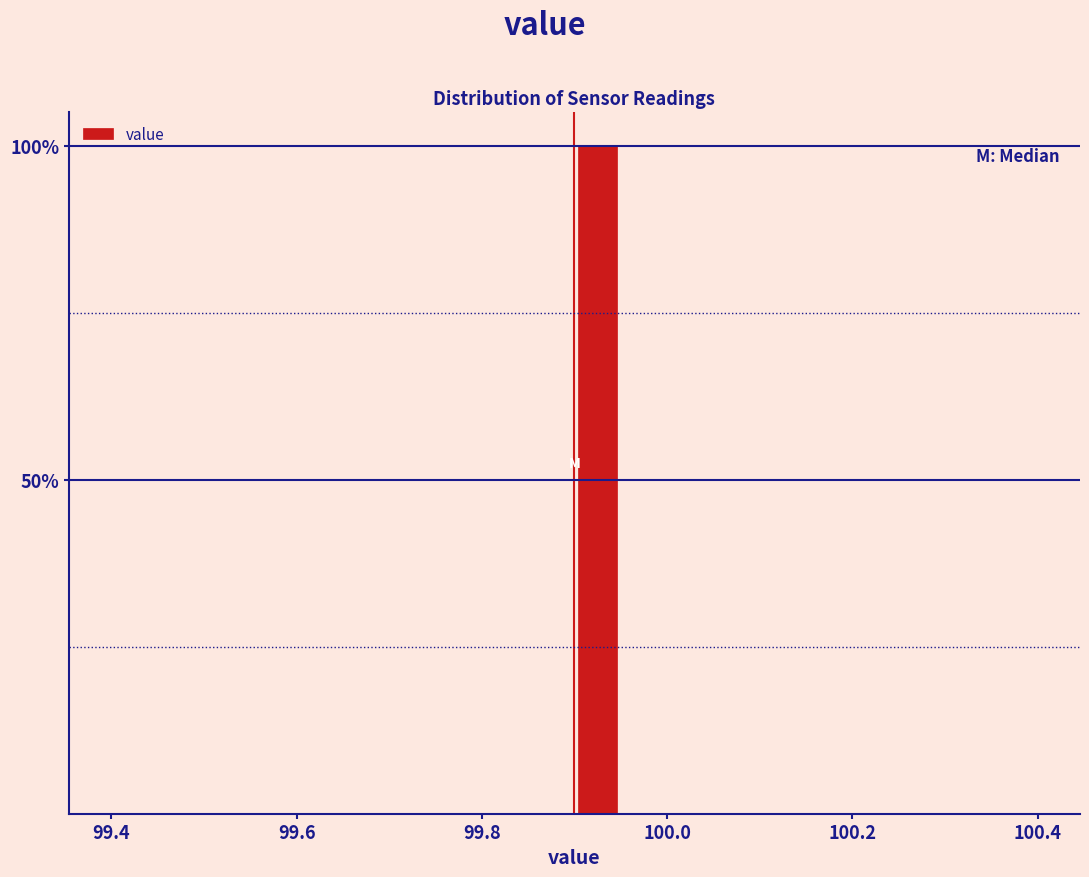

Read against the x-axis, roughly where is the centre of the tallest bar?

99.92